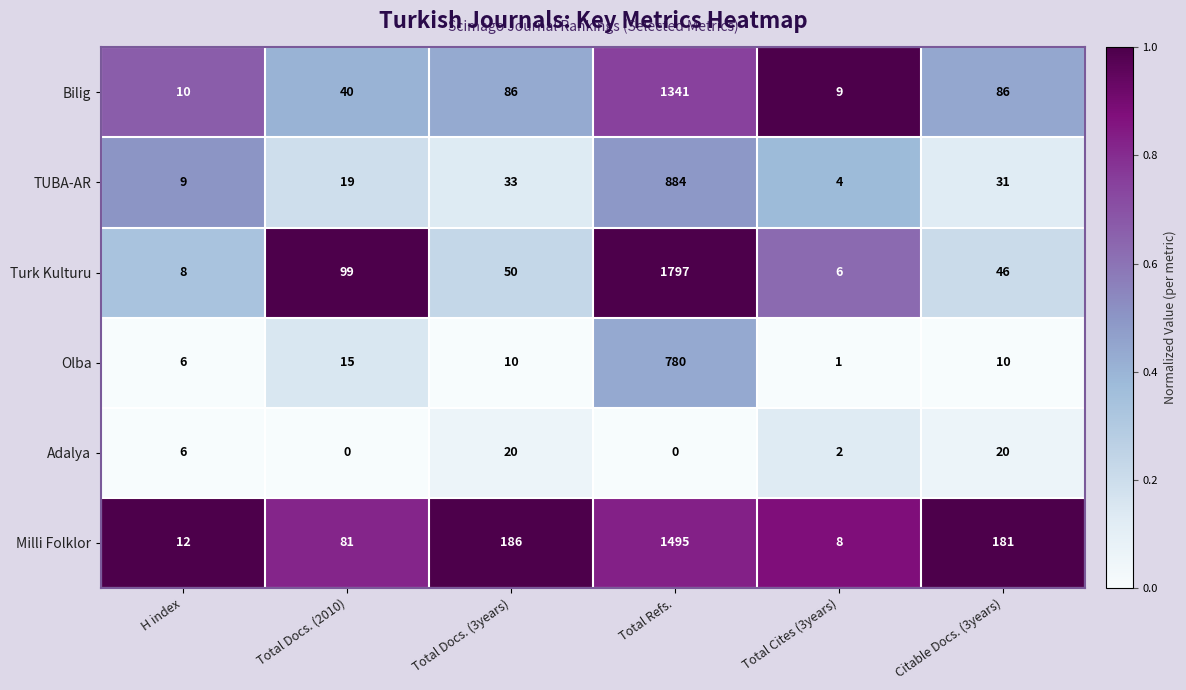

Where does the Turk Kulturu series first go above 50?

Total Docs. (2010)